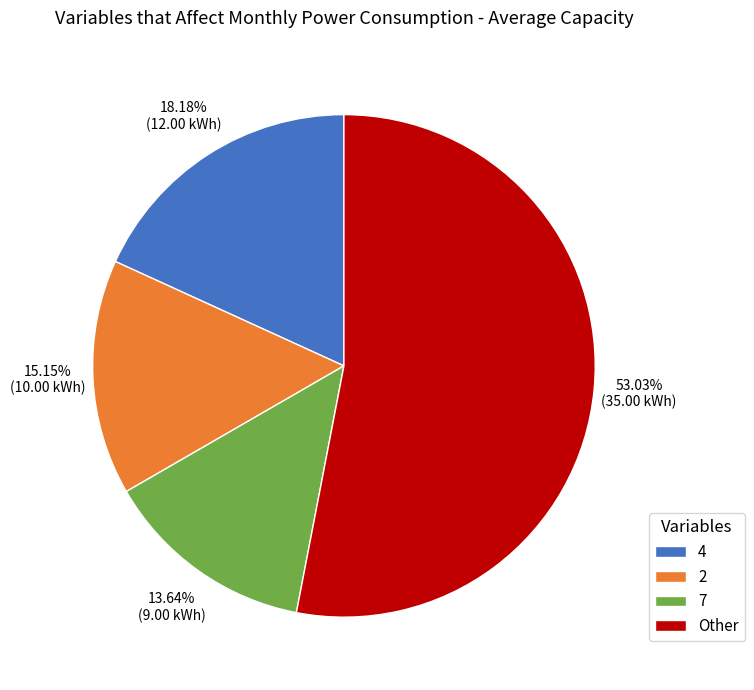

Which has a higher value, Other or 2?

Other